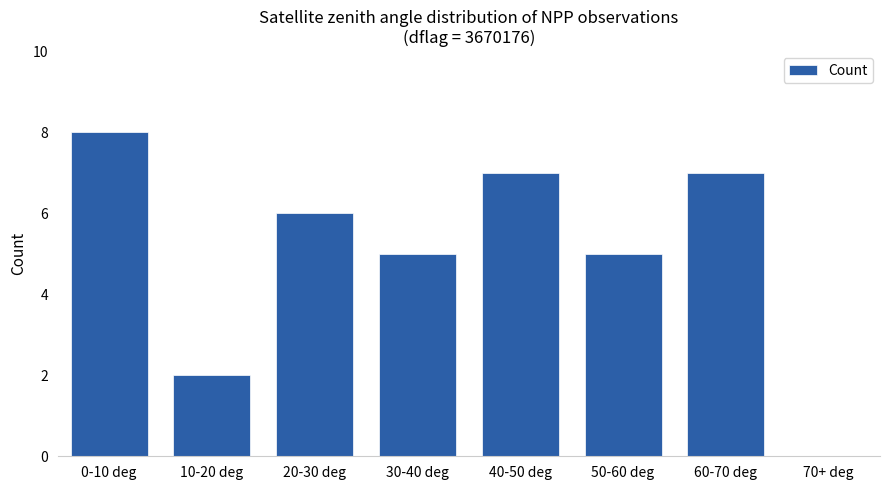

Which category has the highest value across all series?

0-10 deg